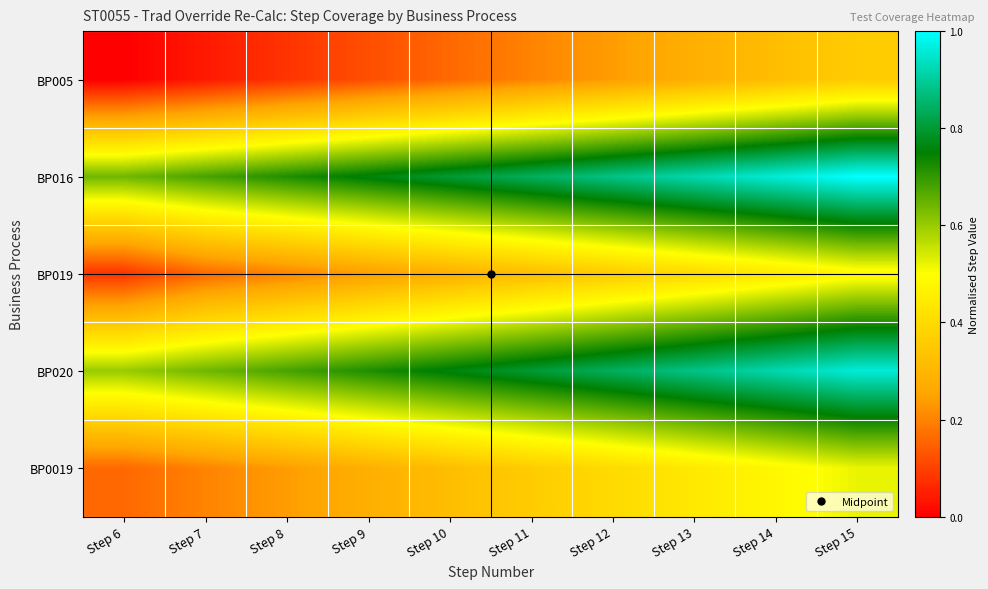

What is the difference between the highest and lowest values at Step 10?

0.6